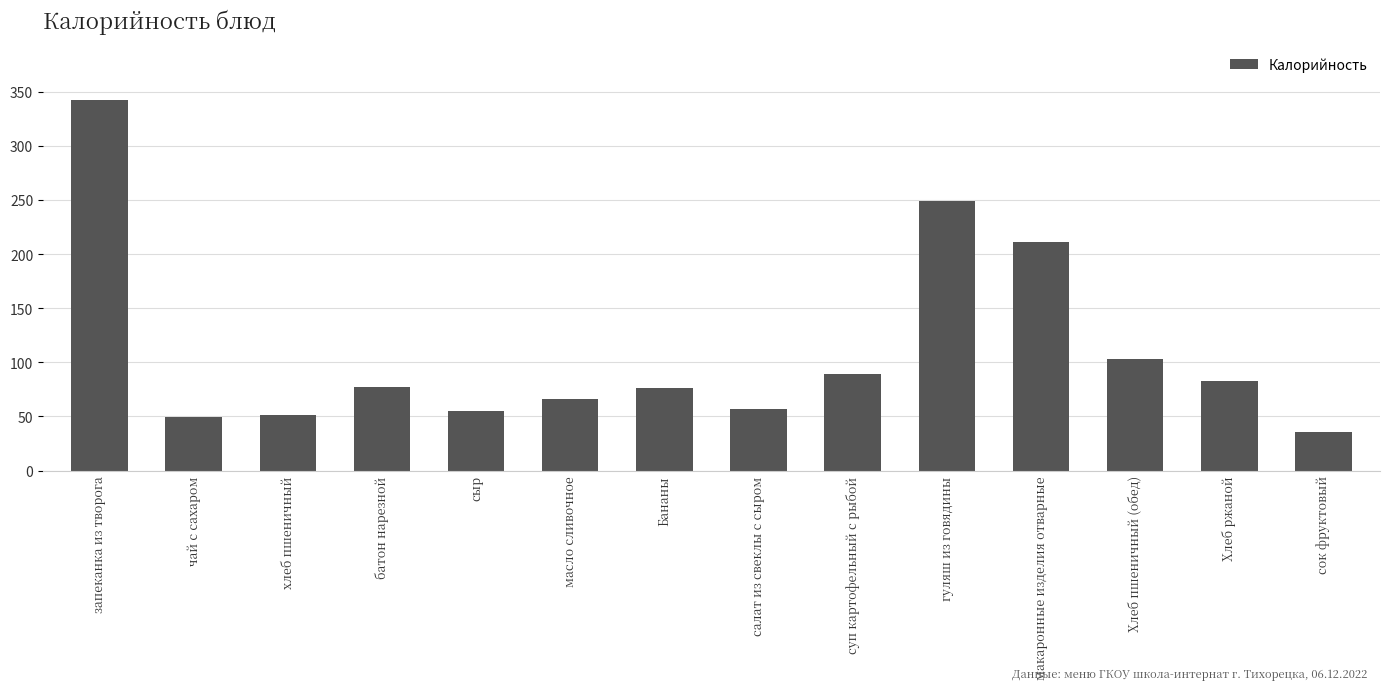

What is the label of the 2nd bar from the right?

Хлеб ржаной